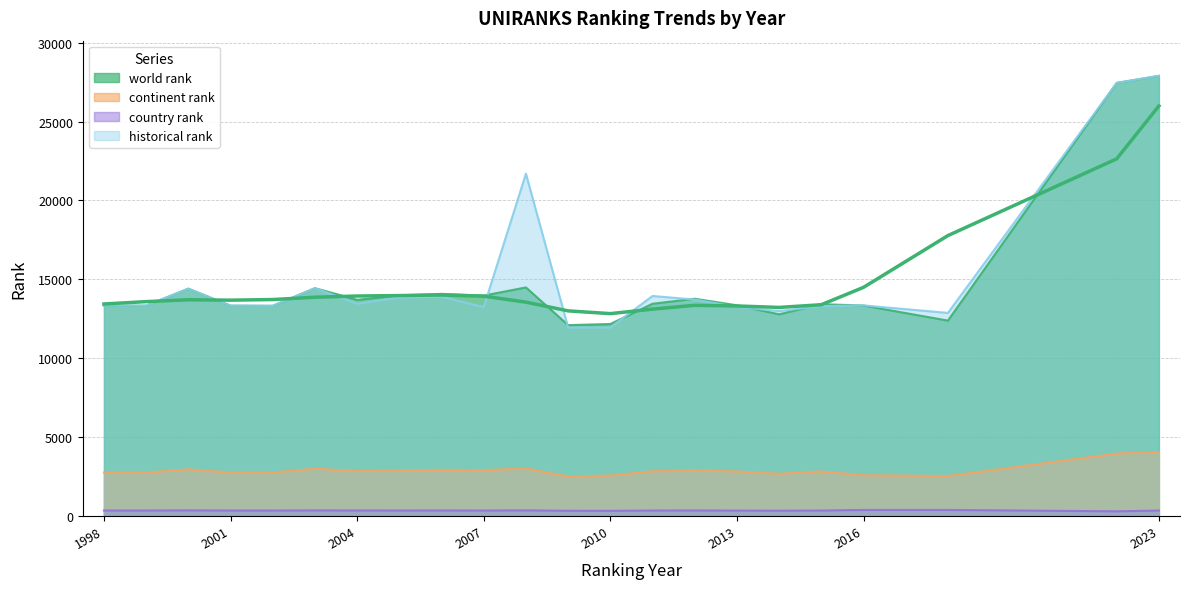

What is the greatest value displayed?

27897.0